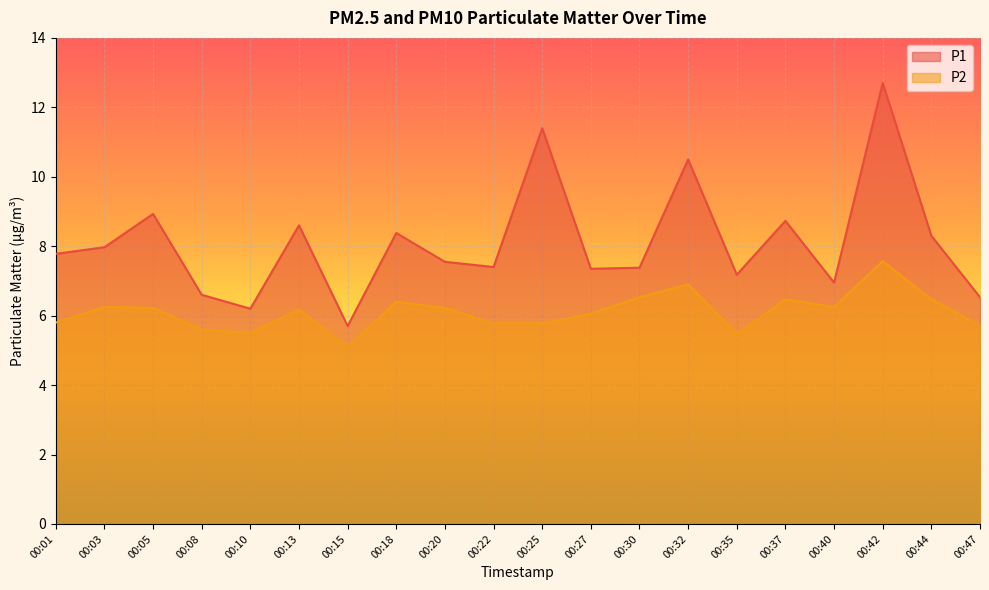

Reading right to left, transcribe all the data shown in this chart.

P1: 6.5	8.3	12.7	7.0	8.7	7.2	10.5	7.4	7.3	11.4	7.4	7.5	8.4	5.7	8.6	6.2	6.6	8.9	8.0	7.8
P2: 5.7	6.5	7.6	6.2	6.5	5.5	6.9	6.5	6.0	5.8	5.8	6.2	6.4	5.1	6.2	5.5	5.6	6.2	6.2	5.8